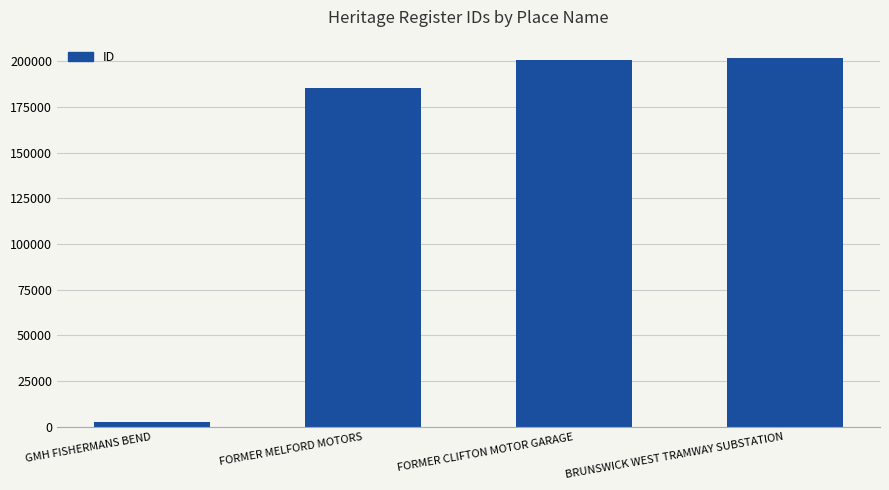

How many bars are there in total?

4